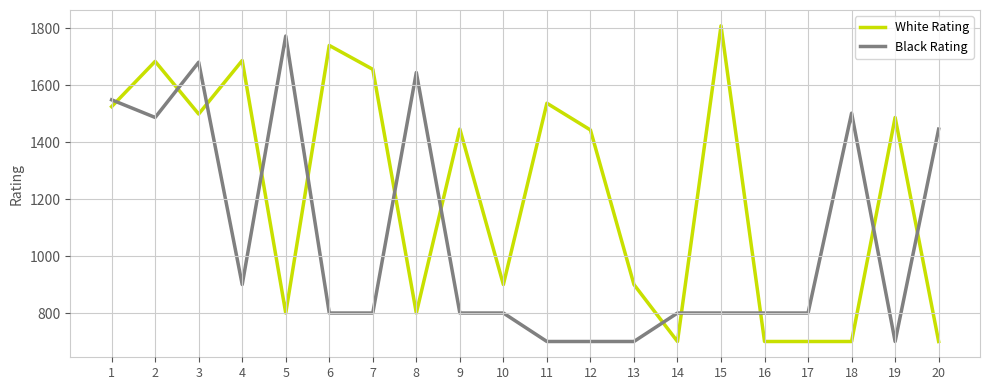

Rank the series by their average value, from lowest to highest.

Black Rating, White Rating